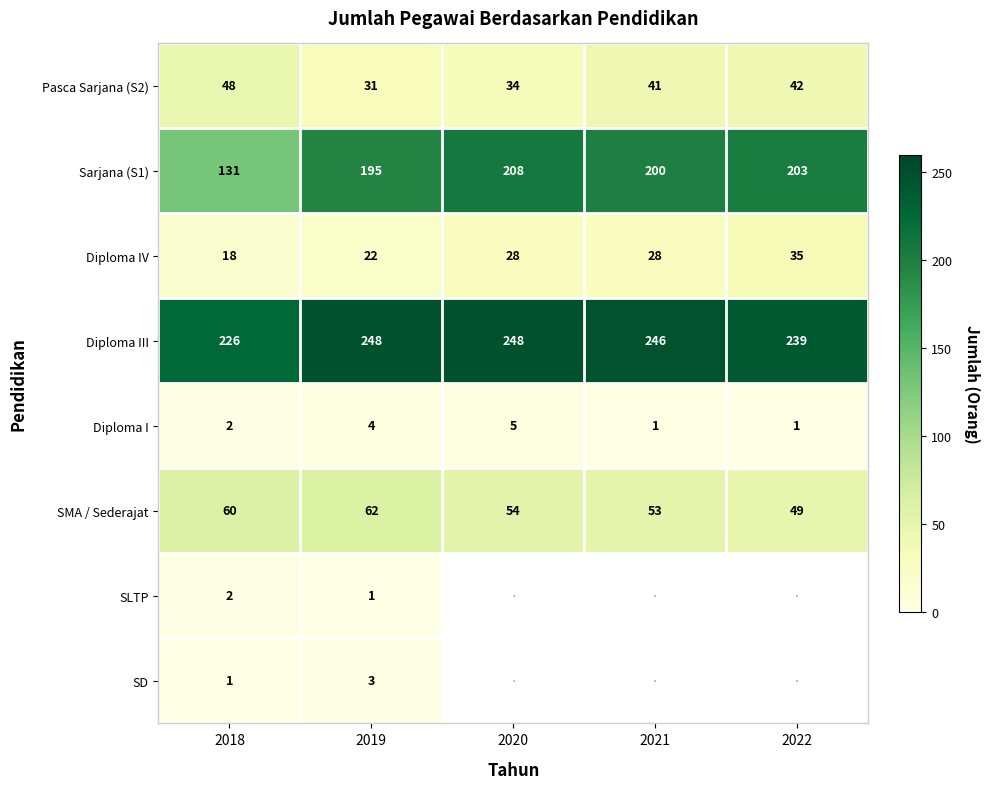

How many data points does each series have?

5